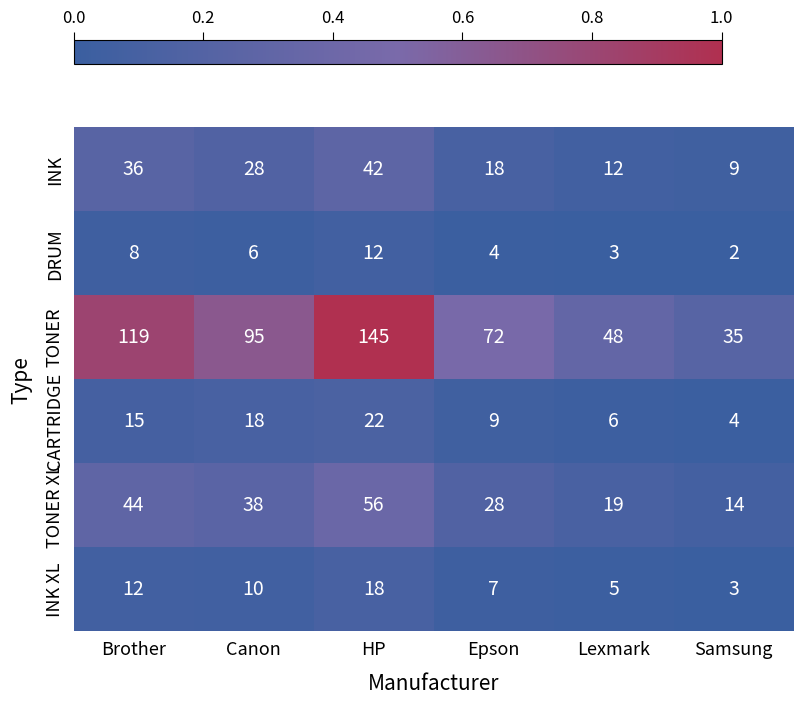

Which series has the largest total across all categories?

TONER